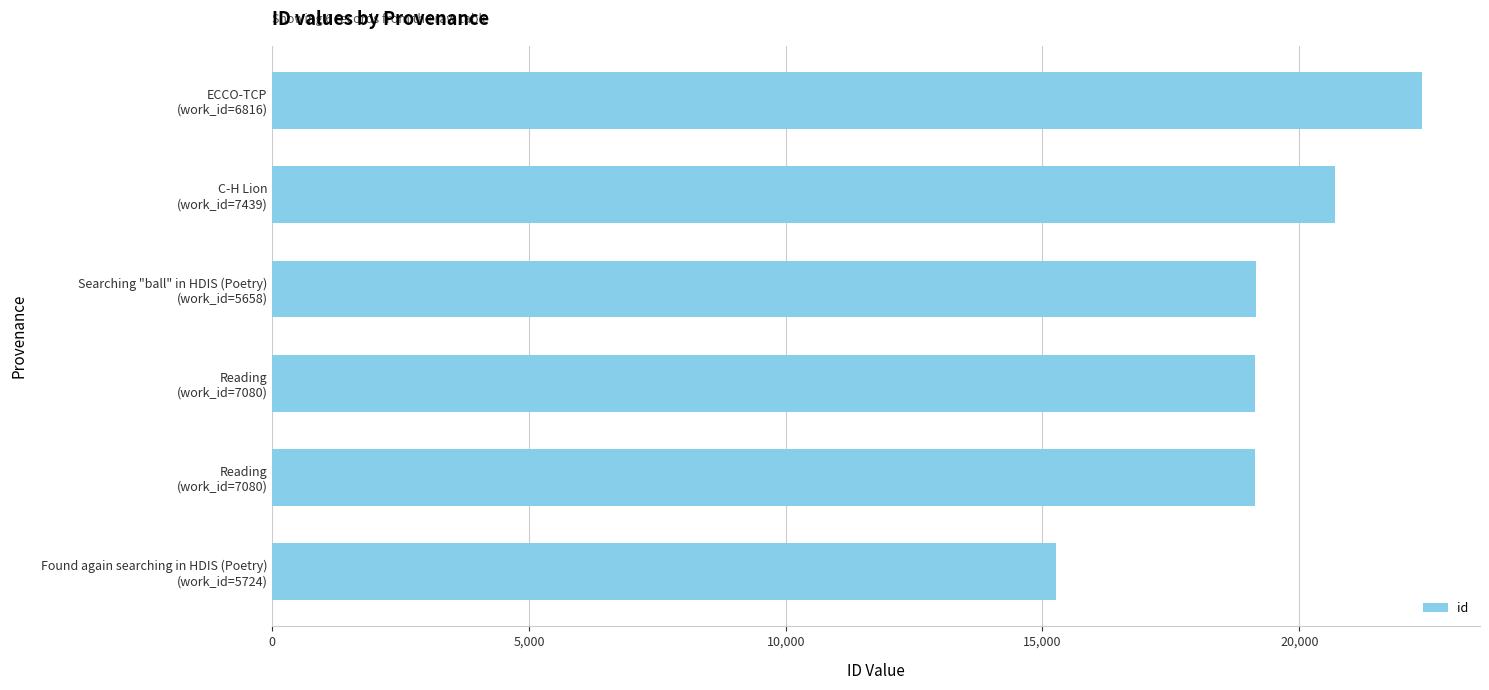

How many series are shown in this chart?

1